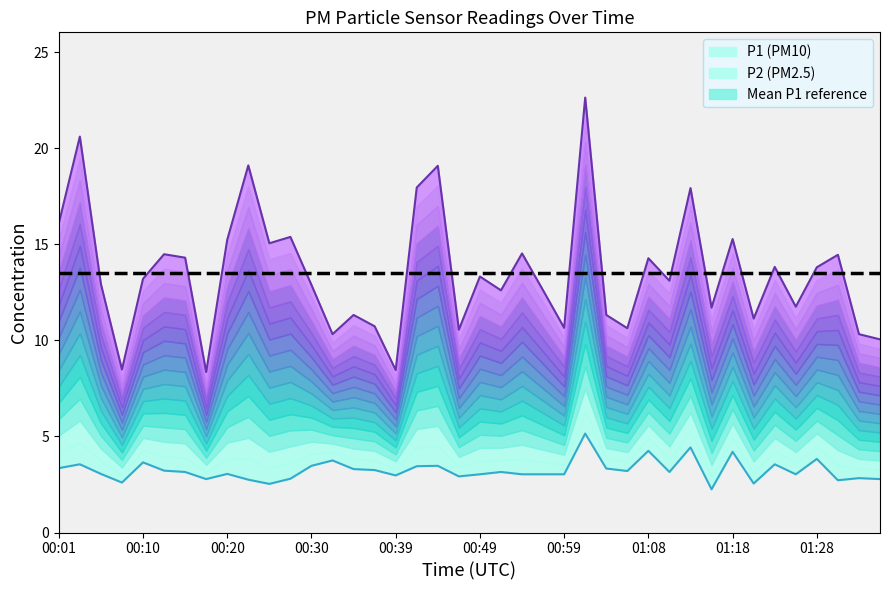

What is the total value across all series at 33?

27.2